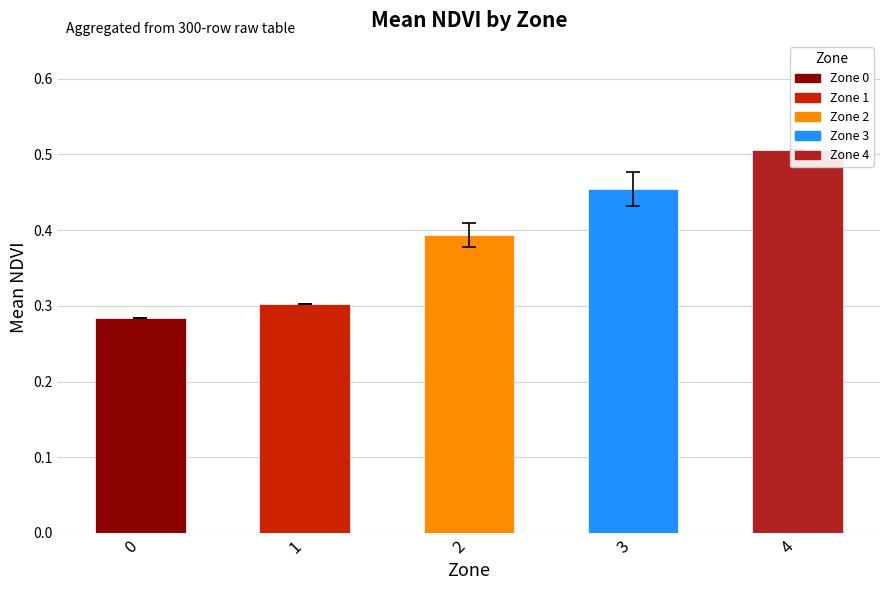

How many series are shown in this chart?

1